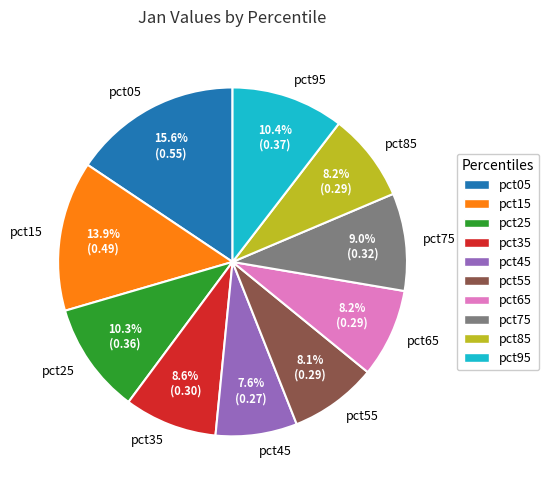

Do pct15 and pct55 together represent more than half of the pie?

No